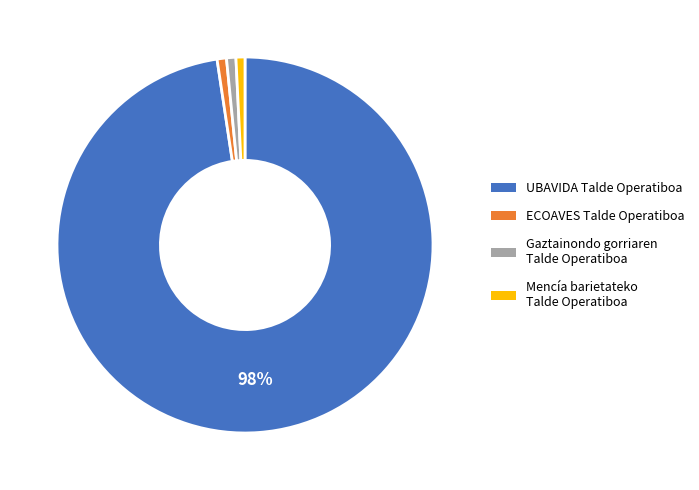

Which slice is the largest?

UBAVIDA Talde Operatiboa